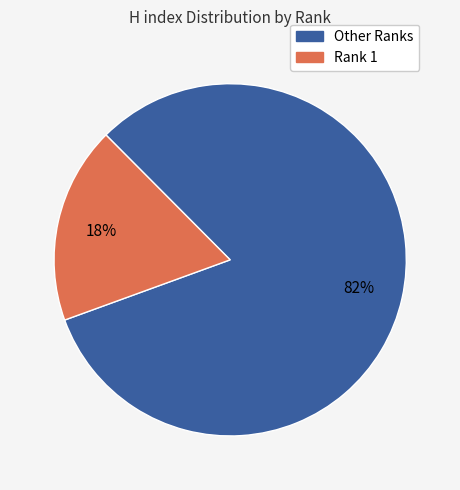

Rank the categories by value from lowest to highest.

Rank 1, Other Ranks